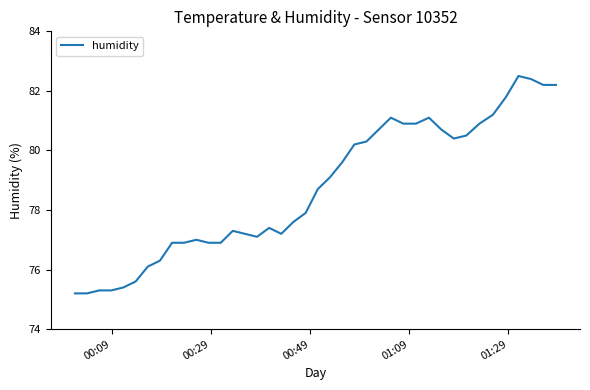

What is the difference between the maximum and minimum values?

7.3